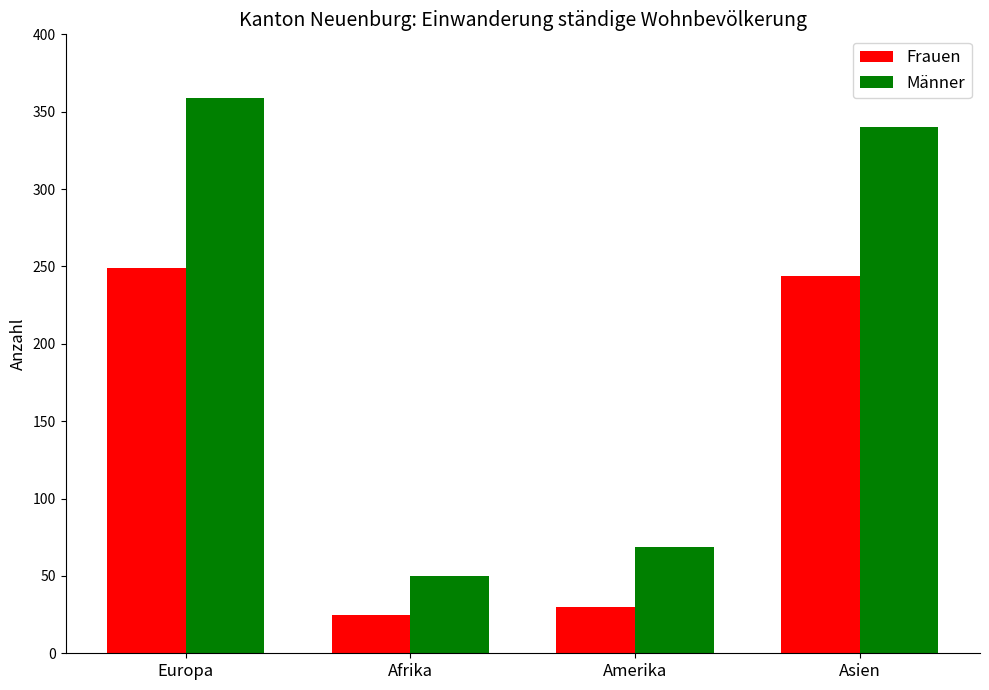

What is the total value across all series at Afrika?

75